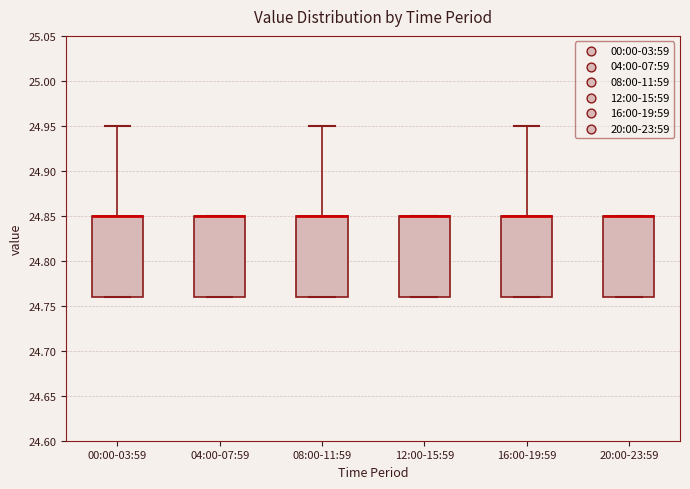

Reading left to right, read every box against the y-axis: the position of its median line, the range the box covers, and the ends of its whiskers. The values are not printed on the chart, so give them approximately, as read against the axis.

00:00-03:59: median 24.85 (drawn on the box's upper edge), box 24.76 to 24.85, whiskers 24.76 to 24.95
04:00-07:59: median 24.85 (drawn on the box's upper edge), box 24.76 to 24.85, whiskers 24.76 to 24.85
08:00-11:59: median 24.85 (drawn on the box's upper edge), box 24.76 to 24.85, whiskers 24.76 to 24.95
12:00-15:59: median 24.85 (drawn on the box's upper edge), box 24.76 to 24.85, whiskers 24.76 to 24.85
16:00-19:59: median 24.85 (drawn on the box's upper edge), box 24.76 to 24.85, whiskers 24.76 to 24.95
20:00-23:59: median 24.85 (drawn on the box's upper edge), box 24.76 to 24.85, whiskers 24.76 to 24.85